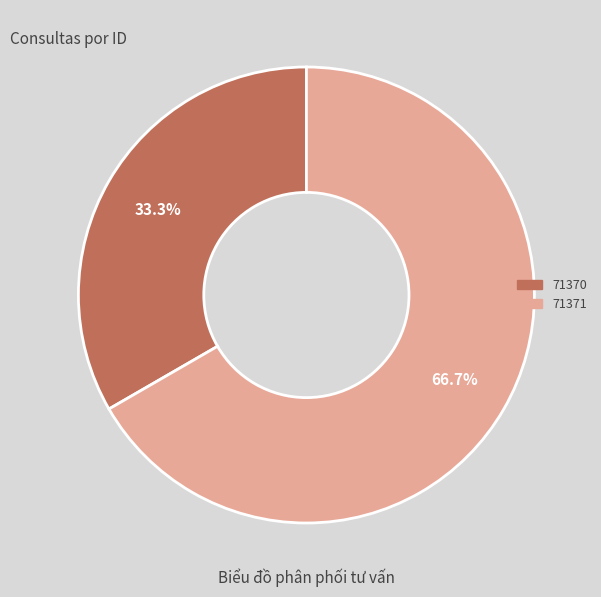

Count the number of slices in the pie.

2